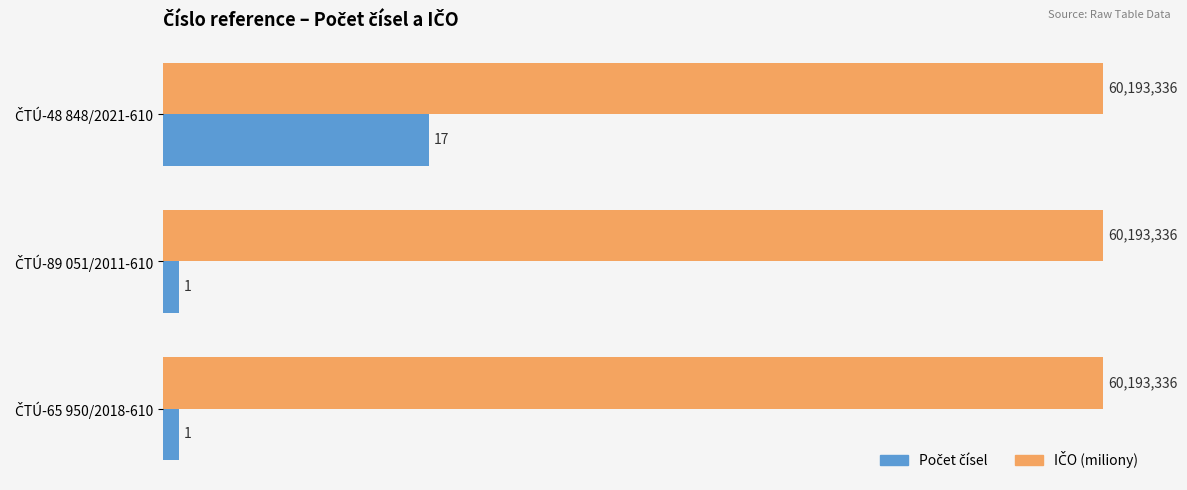

At how many categories does at least one series exceed 29?

3